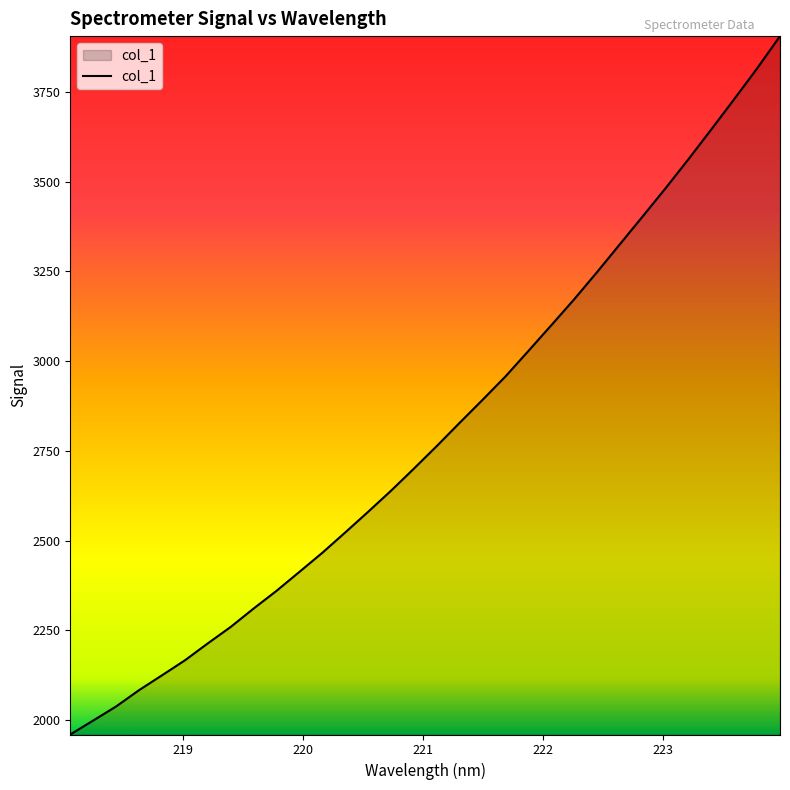

Count the number of values greater than 2763.

16